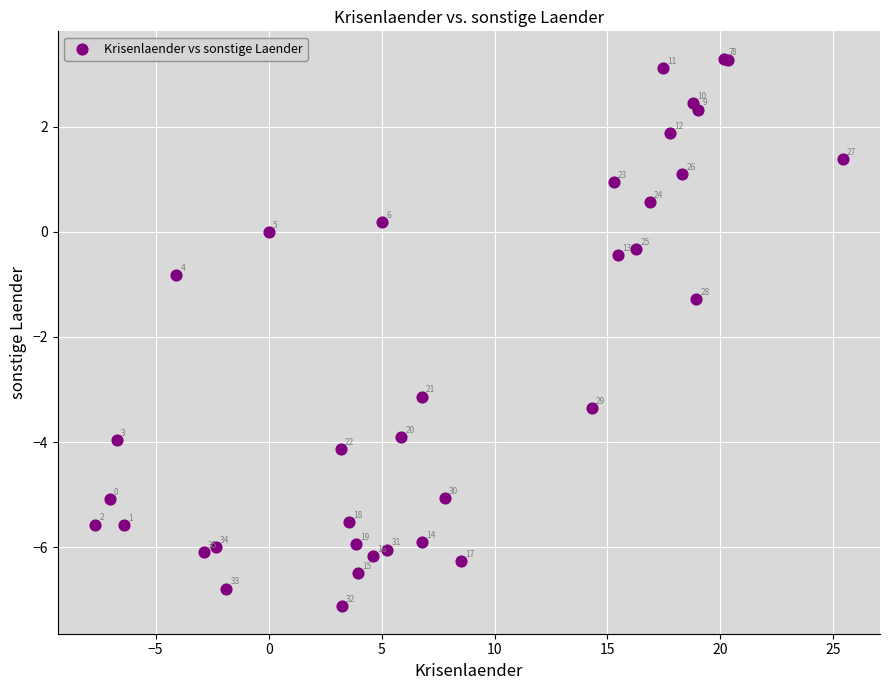

What Y value in the scatter plot is closest to -1?

-0.8